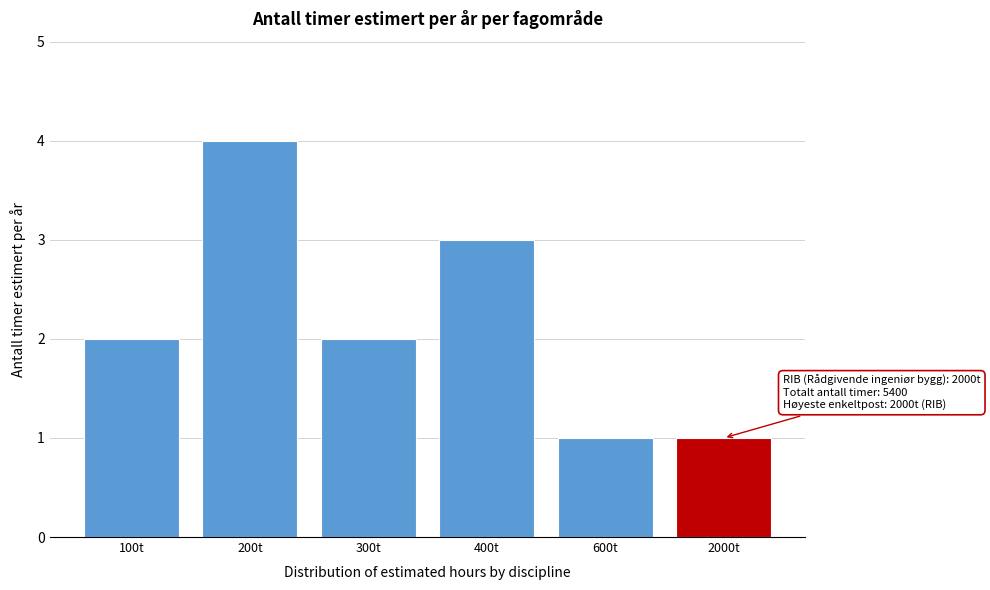

Reading left to right, list all the values displayed in this chart.

100t=2	200t=4	300t=2	400t=3	600t=1	2000t=1